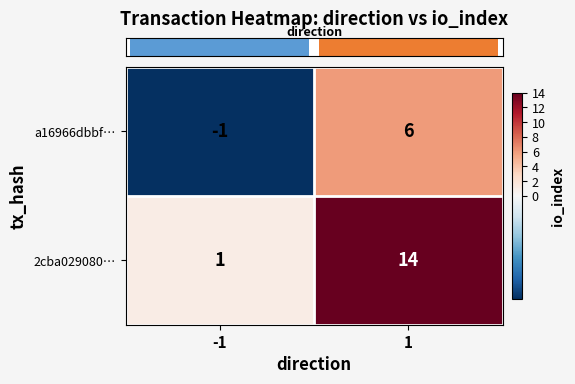

List the series in order of their overall mean, highest first.

2cba029080…, a16966dbbf…